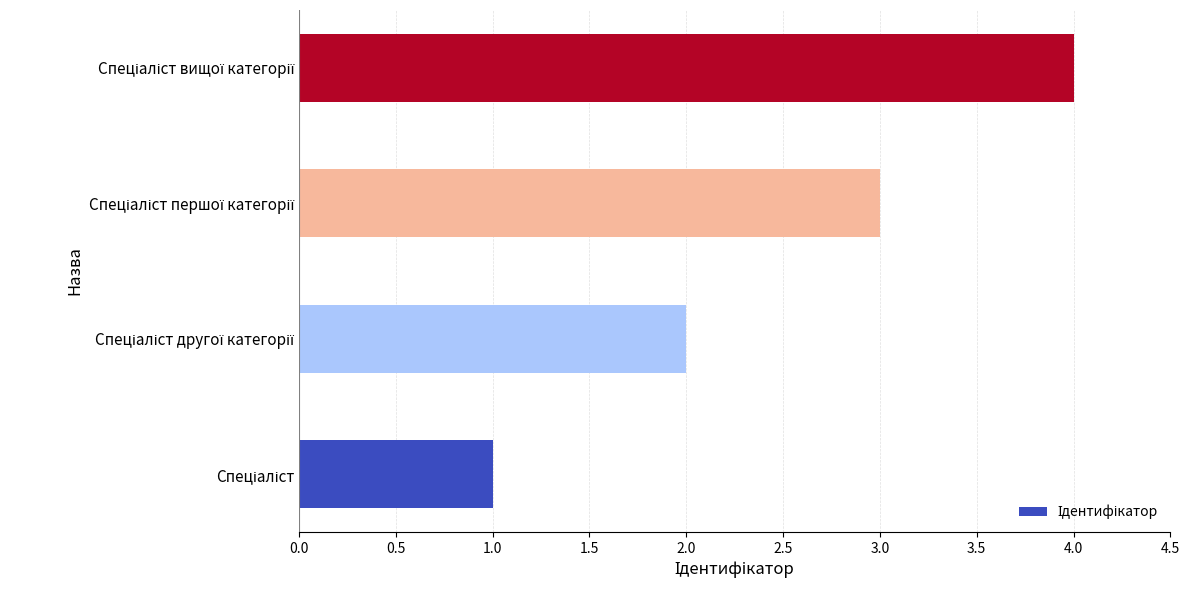

What is the difference between the maximum and minimum values?

3